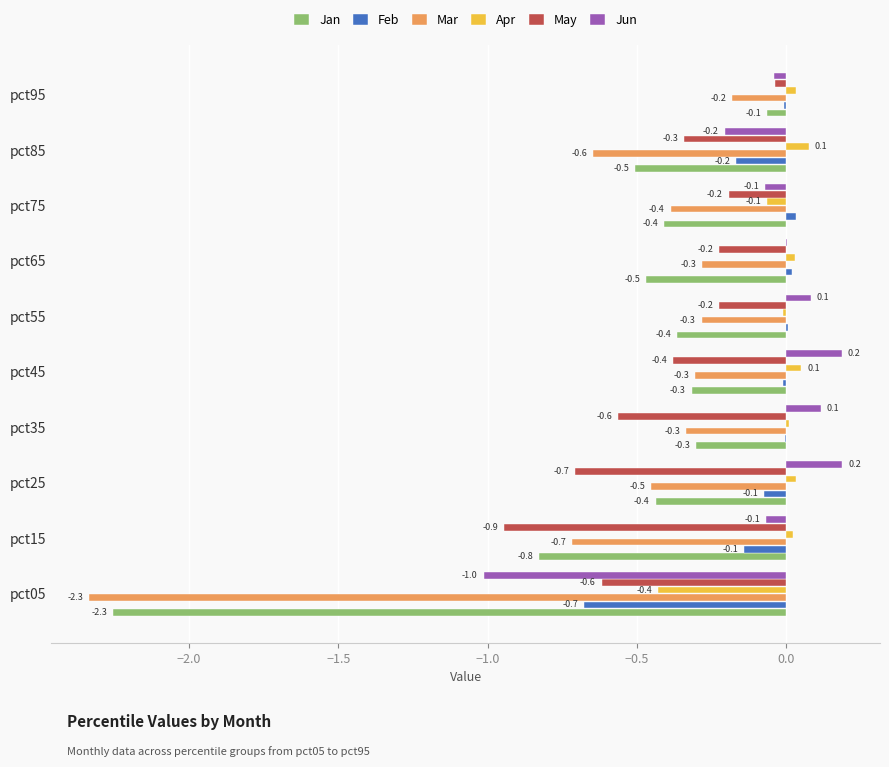

Is it true that May equals -0.3 at pct15?

False